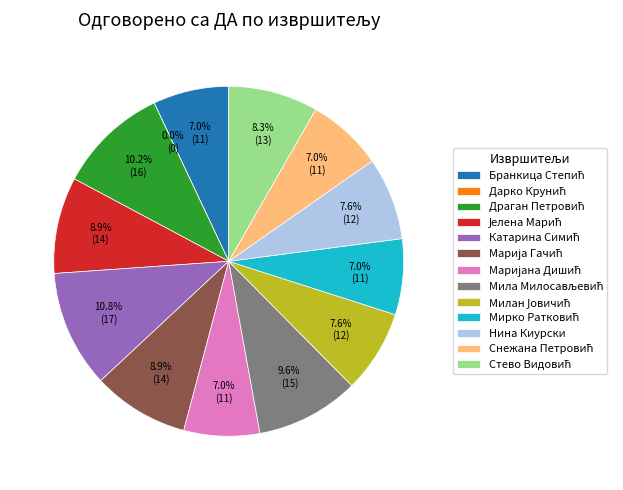

How many slices are in this pie chart?

13